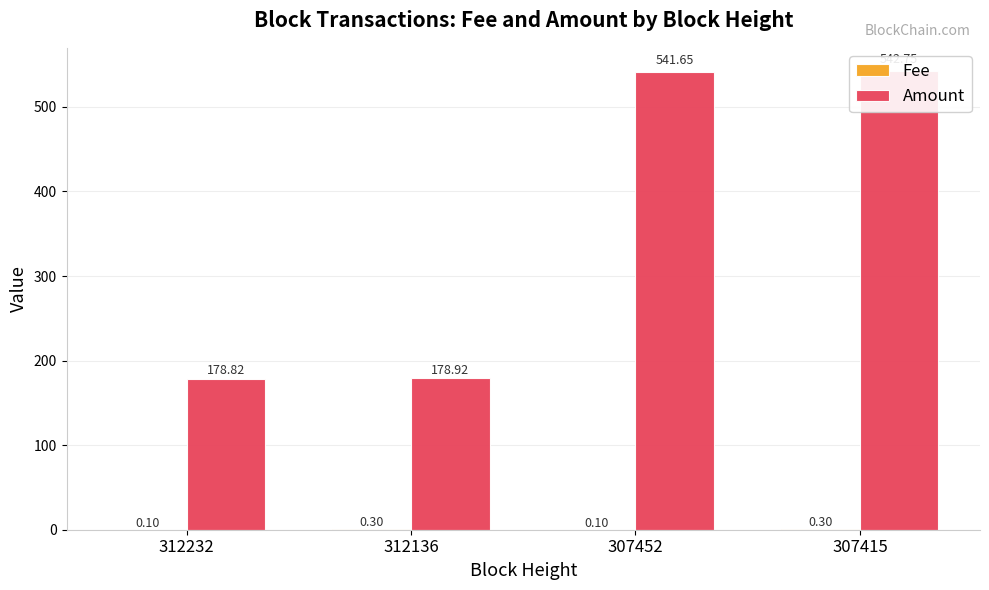

The value of Amount at 307415 is 542.8. True or false?

True